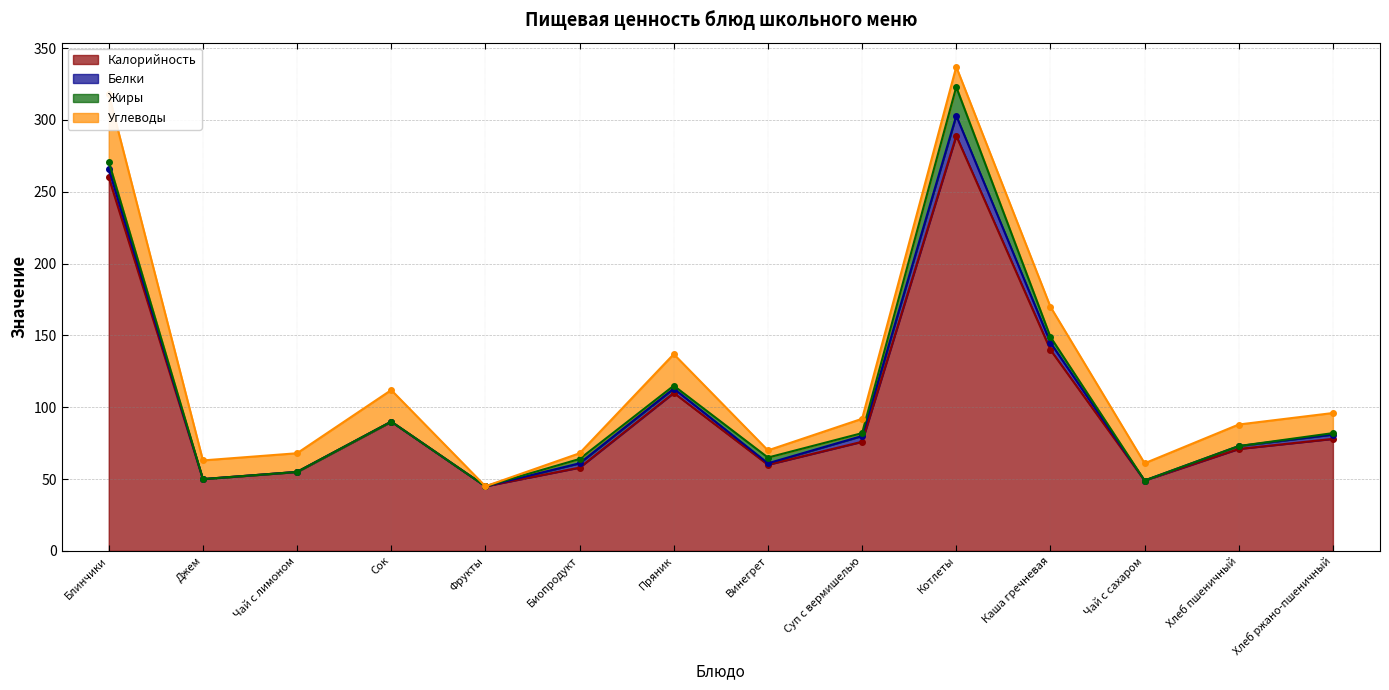

At how many categories does at least one series exceed 184?

2